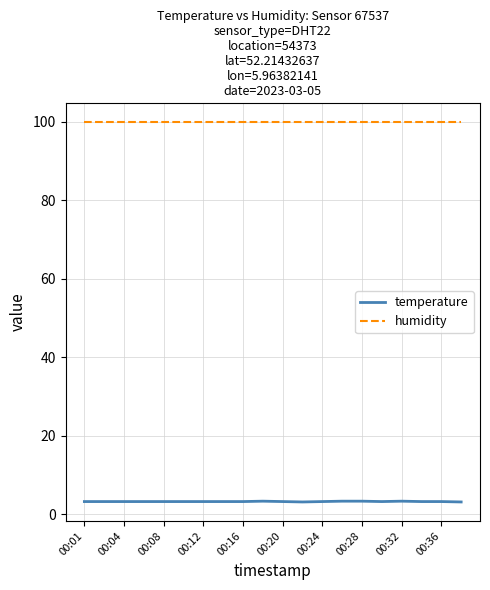

List the series in order of their peak value, lowest first.

temperature, humidity